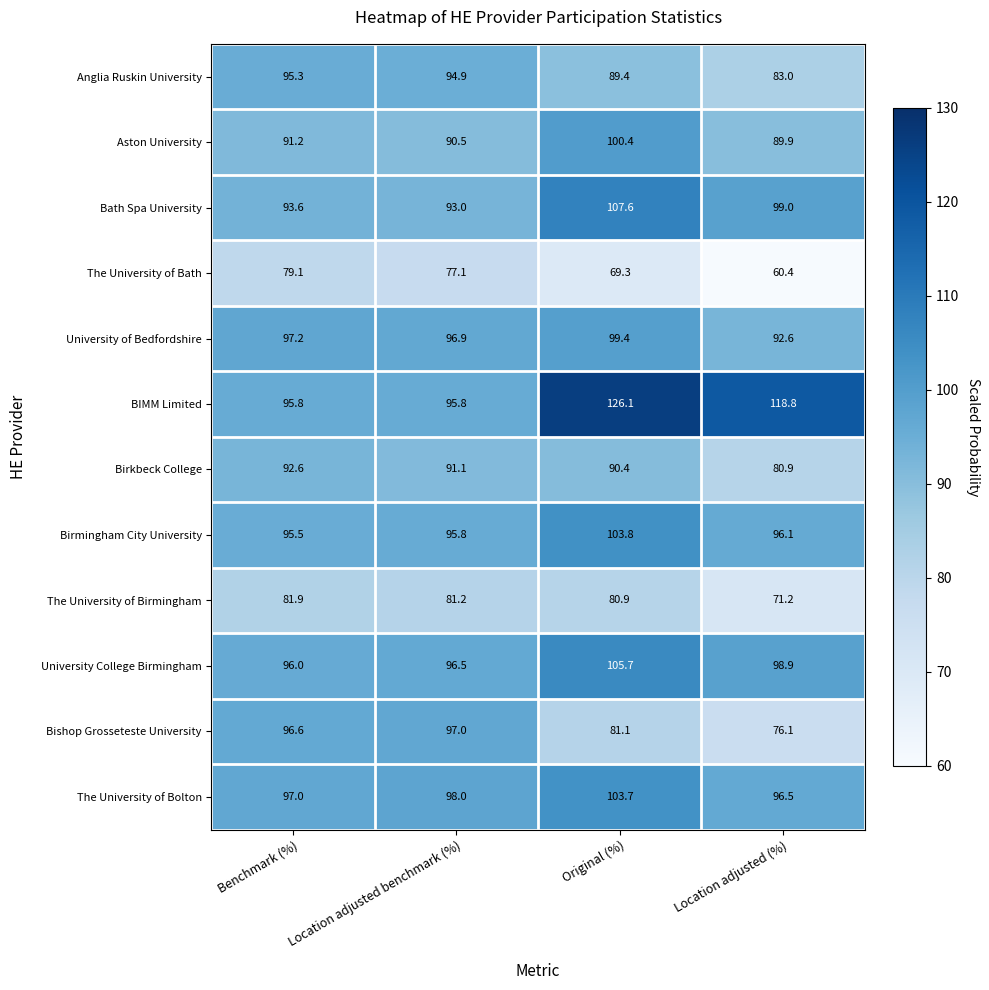

What is the total value across all series at Original (%)?

1157.8